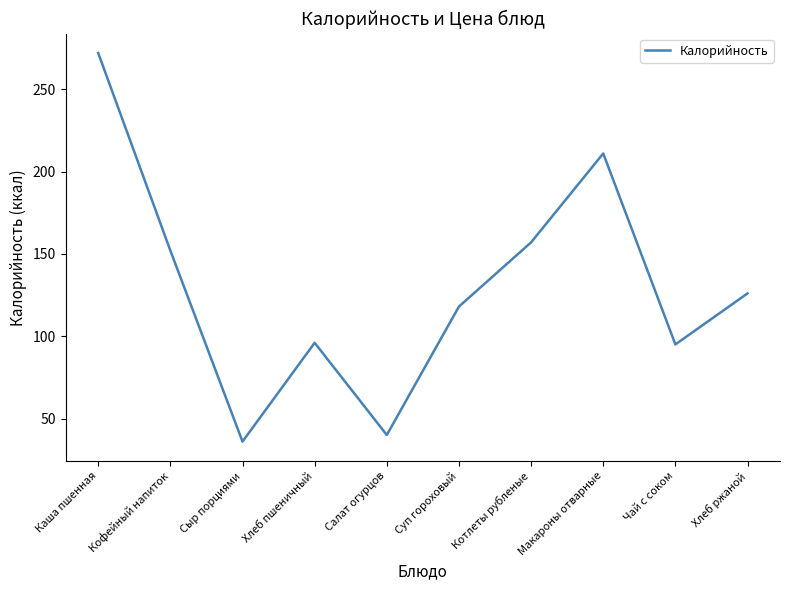

What position from the left is Хлеб ржаной?

10